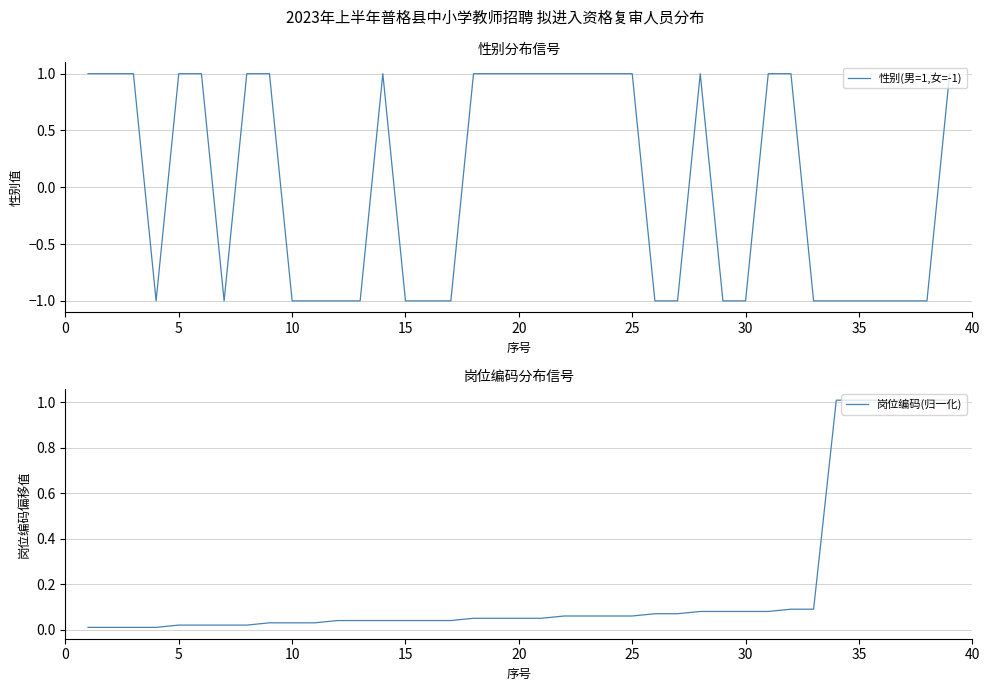

True or false: 岗位编码(归一化) and 性别(男=1,女=-1) cross at least once.

True